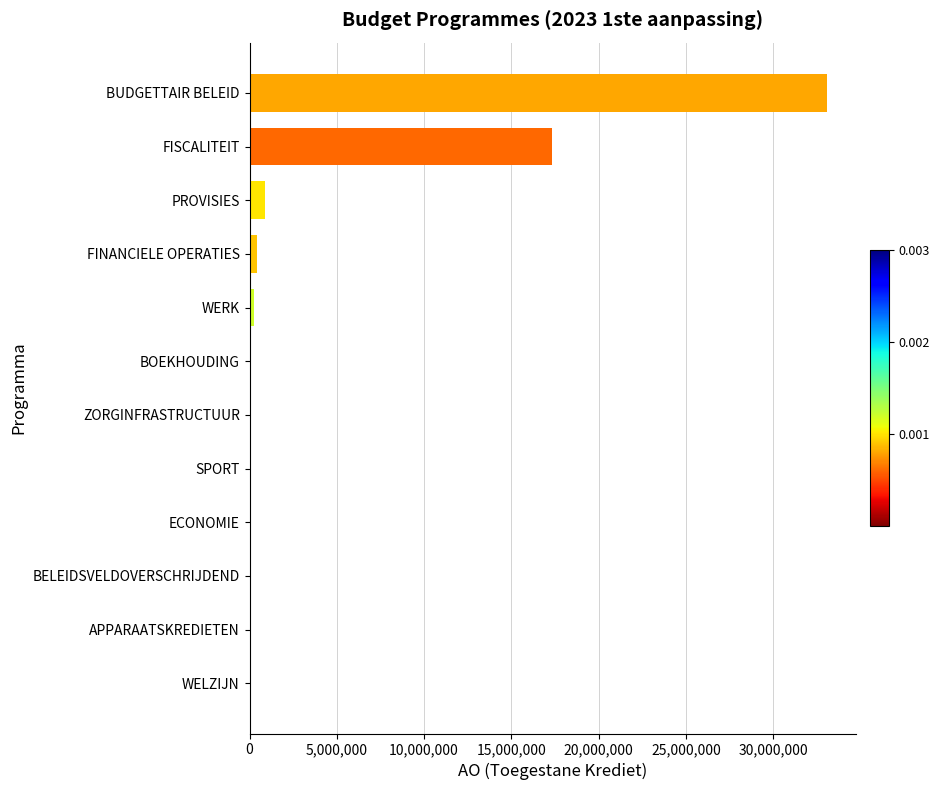

What is the change in value from WELZIJN to PROVISIES?

+875208